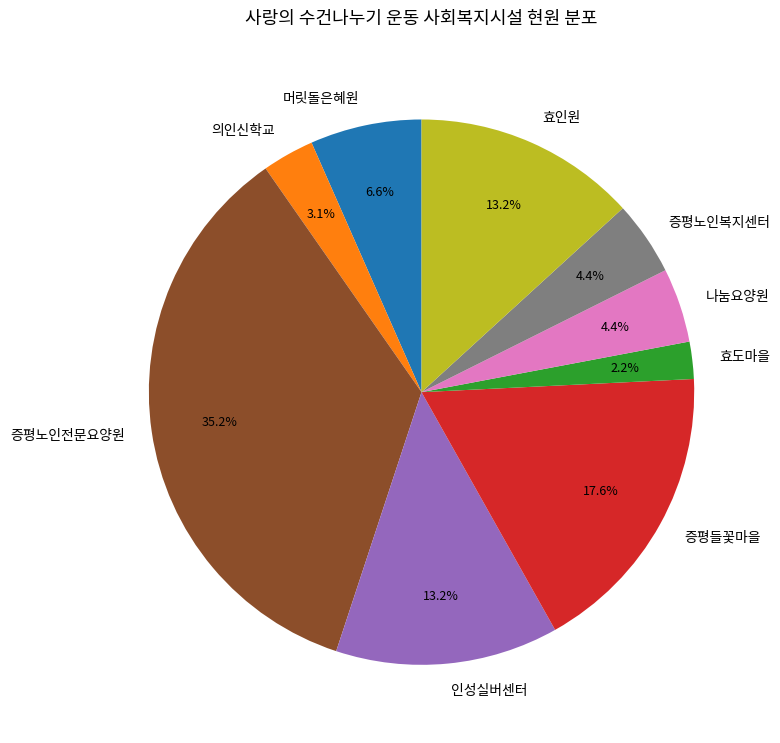

Which category has the biggest portion of the pie?

증평노인전문요양원